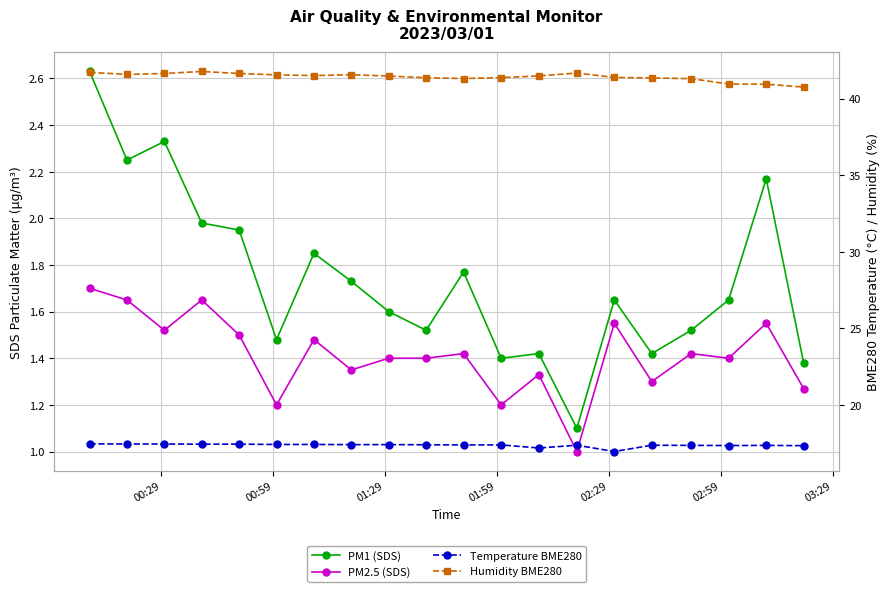

At how many categories does at least one series exceed 15?

20